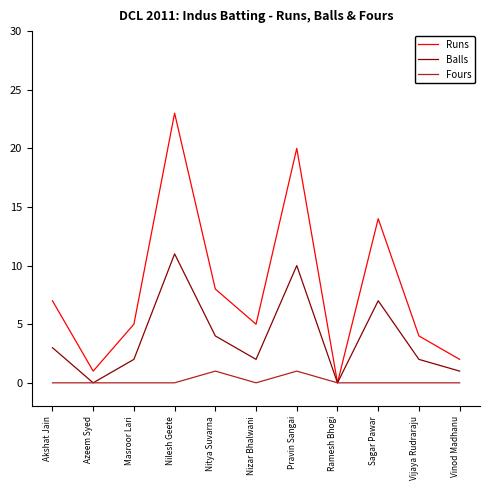

Which series changed the most between Nilesh Geete and Nitya Suvarna?

Runs